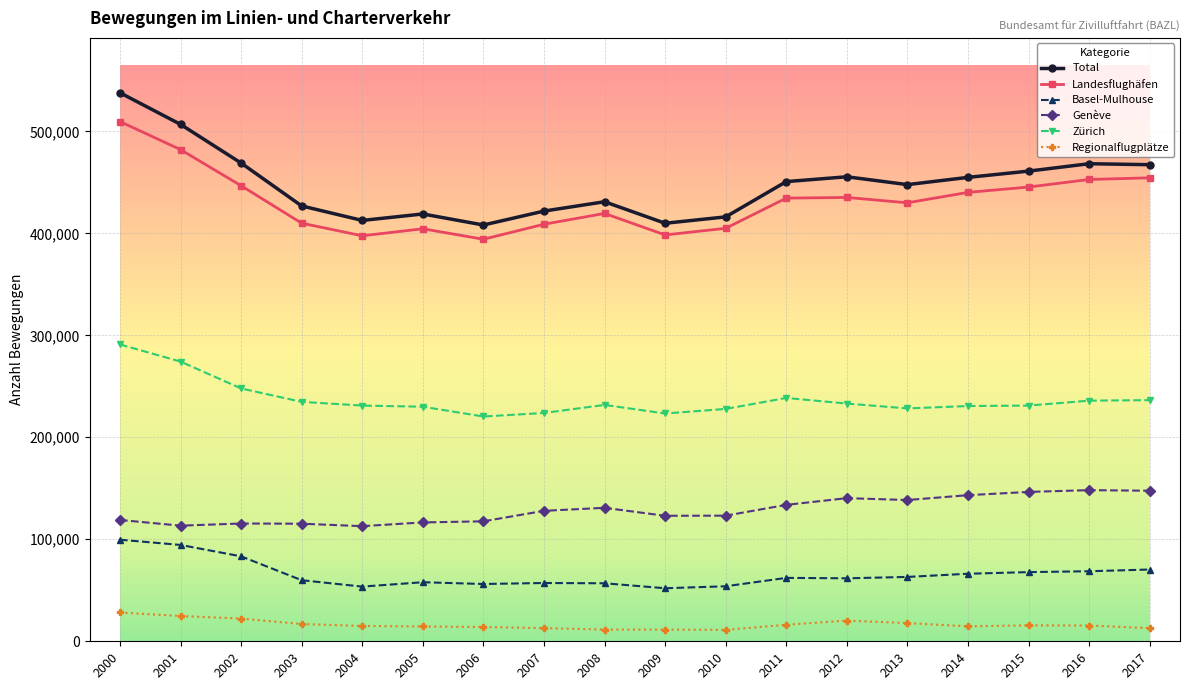

Does the chart have visible grid lines?

Yes